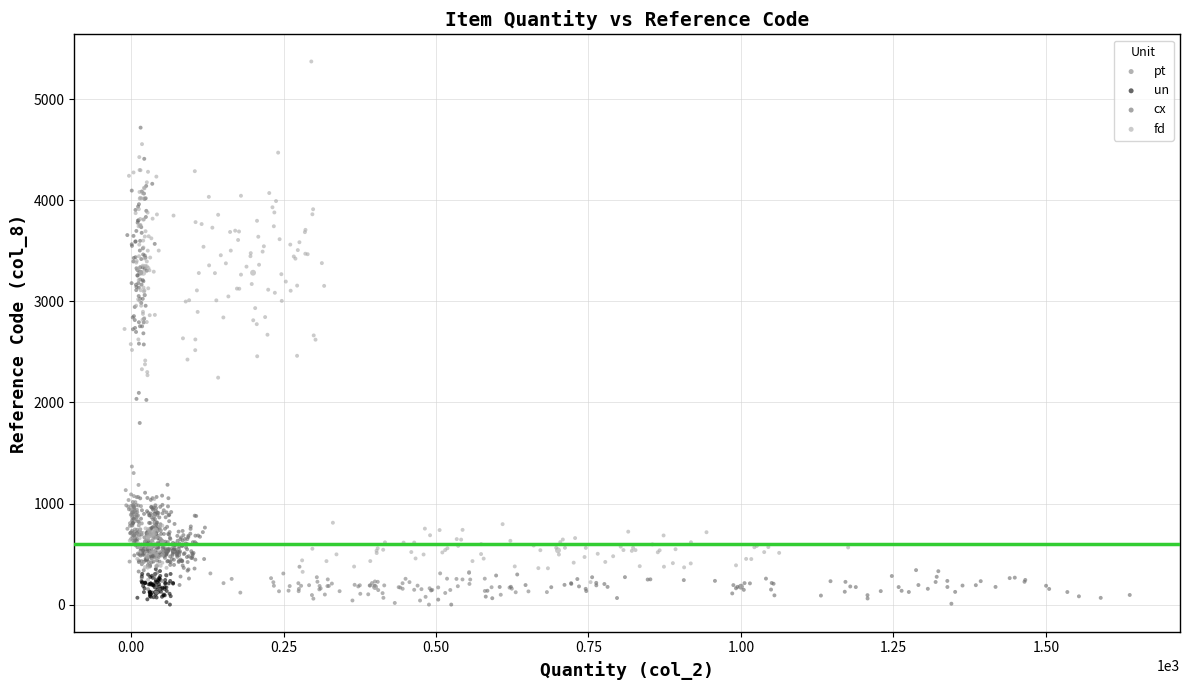

Which series reaches the maximum Y coordinate?

pt